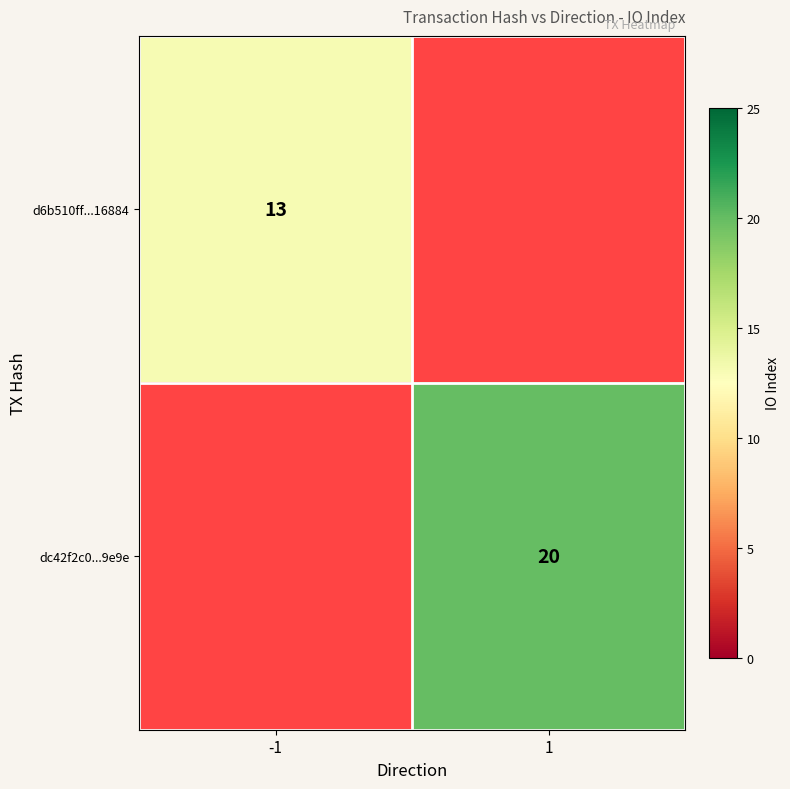

At which category does the chart reach its minimum across all series?

-1